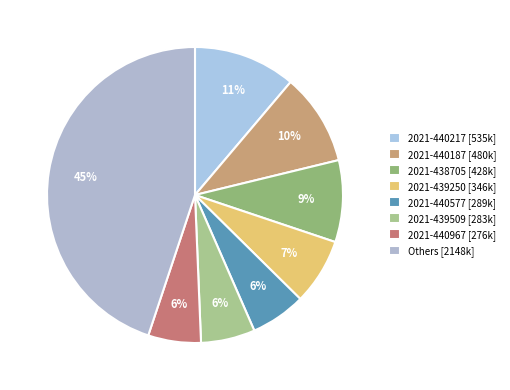

Count the number of slices in the pie.

8